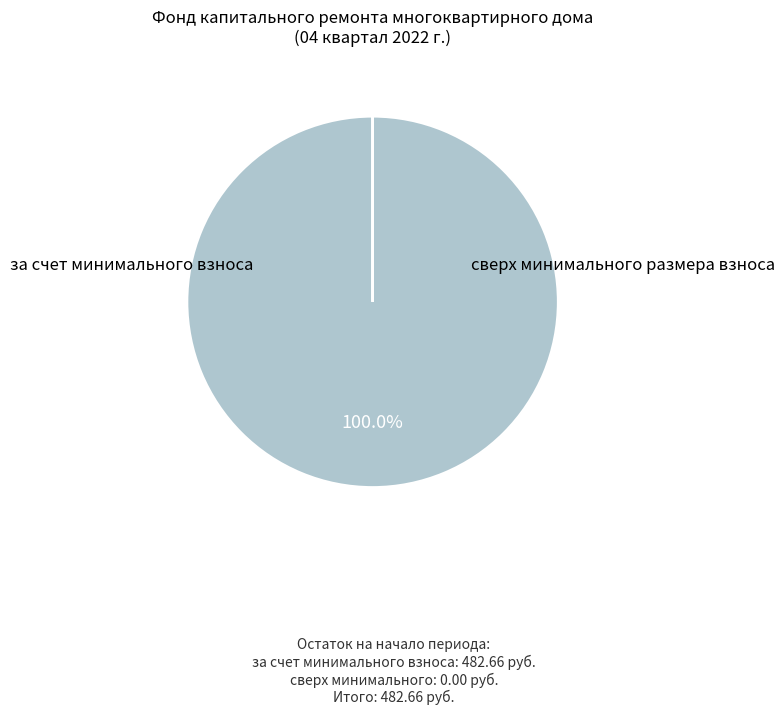

Is there a majority slice in this chart?

Yes